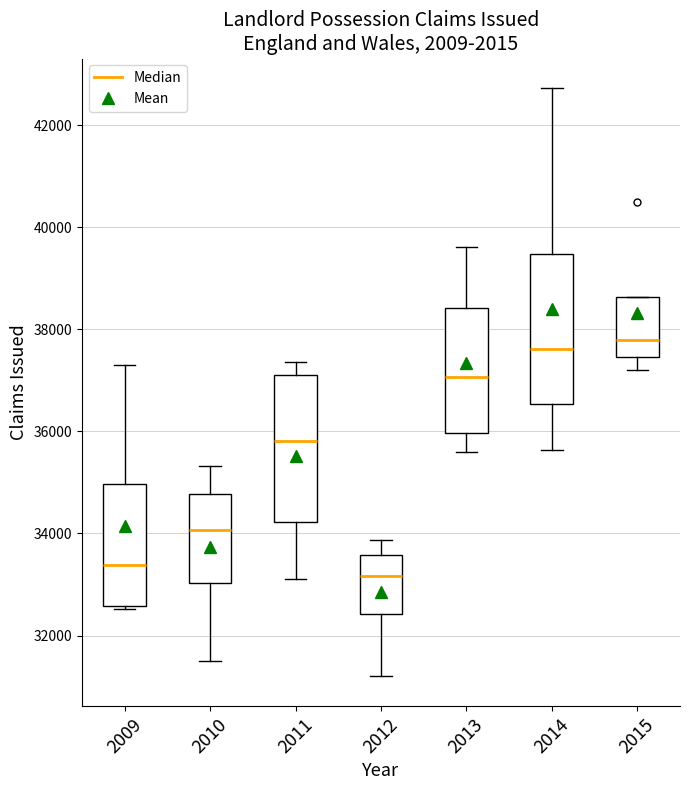

Reading left to right, read every box against the y-axis: the position of its median line, the range the box covers, and the ends of its whiskers. The values are not printed on the chart, so give them approximately, as read against the axis.

2009: median 33400, box 32600 to 35000, whiskers 32600 to 37400
2010: median 34000, box 33000 to 34800, whiskers 31400 to 35400
2011: median 35800, box 34200 to 37000, whiskers 33200 to 37400
2012: median 33200, box 32400 to 33600, whiskers 31200 to 33800
2013: median 37000, box 36000 to 38400, whiskers 35600 to 39600
2014: median 37600, box 36600 to 39400, whiskers 35600 to 42800
2015: median 37800, box 37400 to 38600, whiskers 37200 to 38600